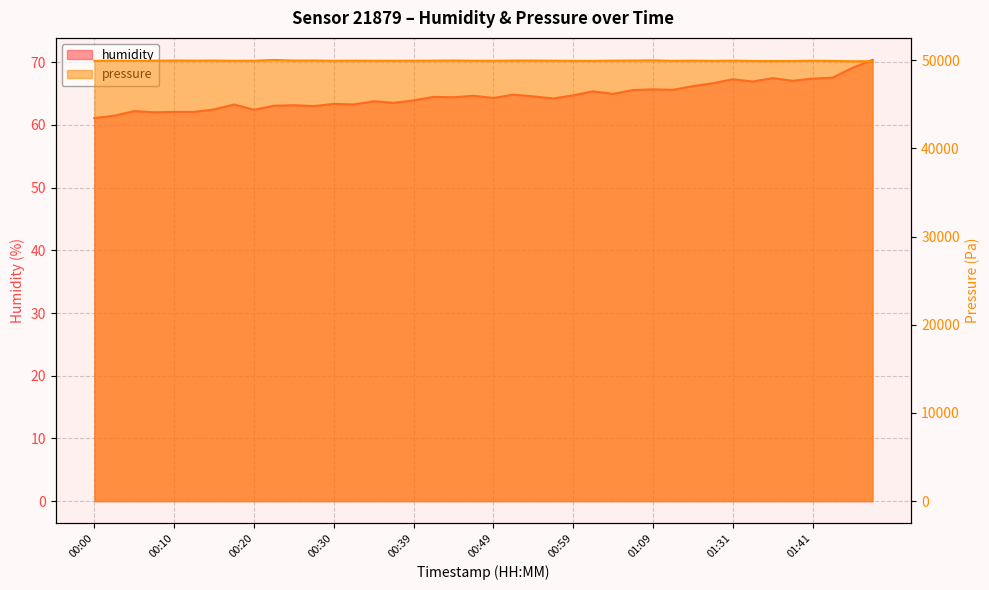

What is the smallest value displayed?

61.1